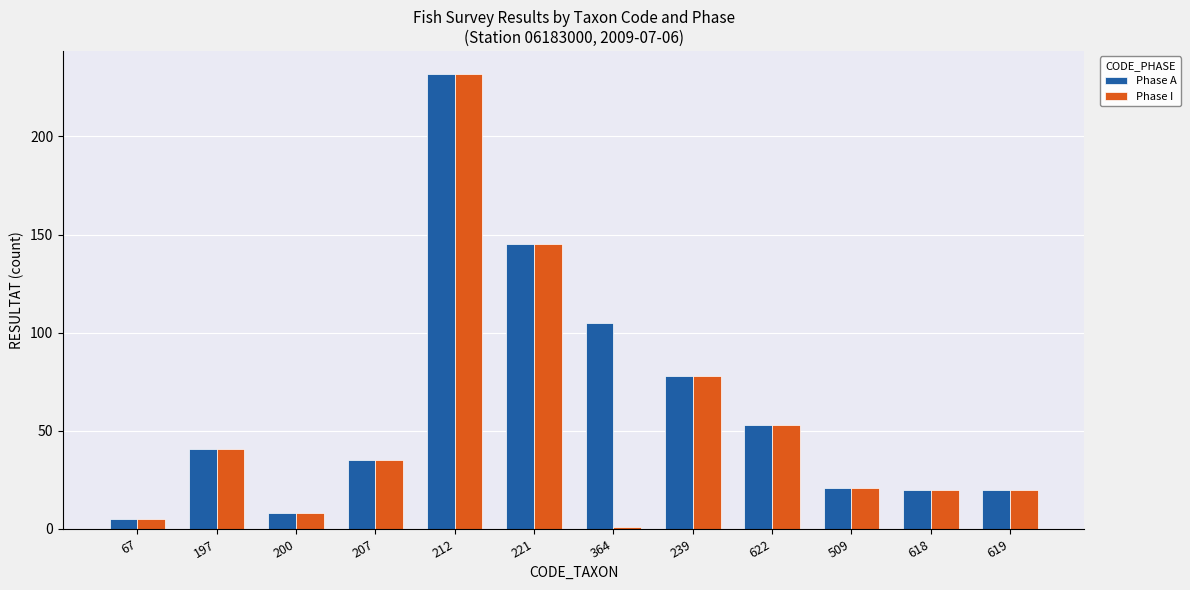

What is the total value across all series at 67?

10